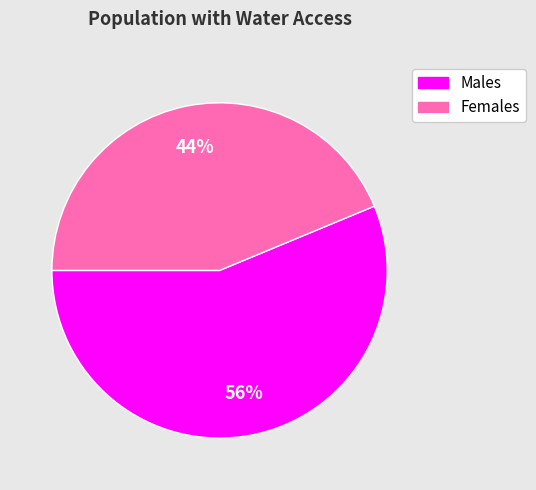

Is there a majority slice in this chart?

Yes